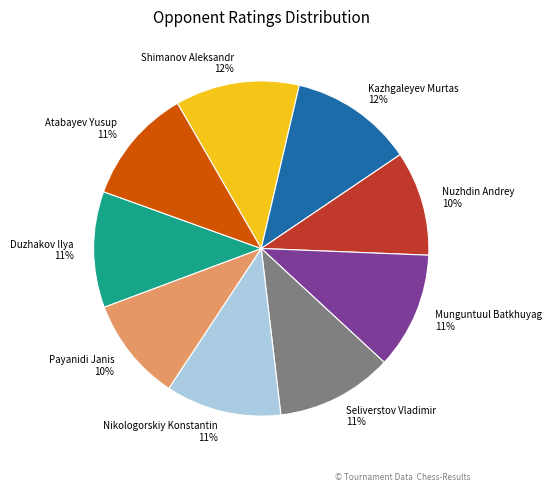

Approximately how many times larger is the value at Duzhakov Ilya compared to Nikologorskiy Konstantin?

1.0